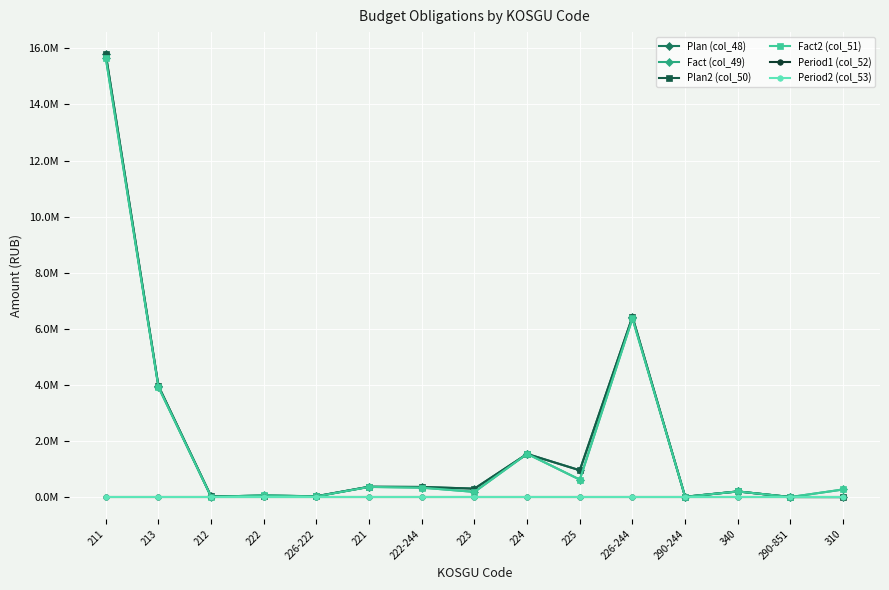

True or false: Fact (col_49) has more than 1 points higher than both neighbors.

True